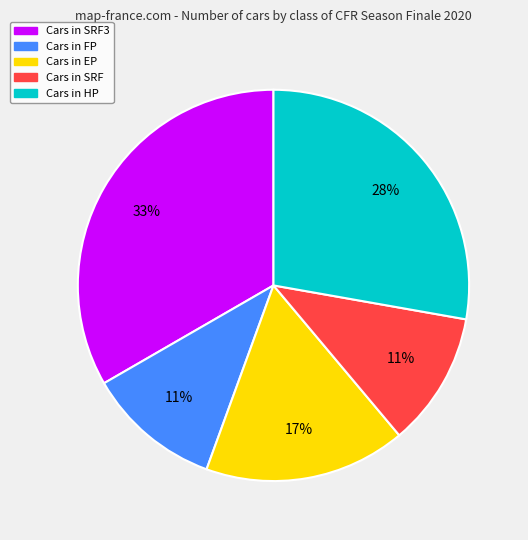

Does any single category account for the majority?

No